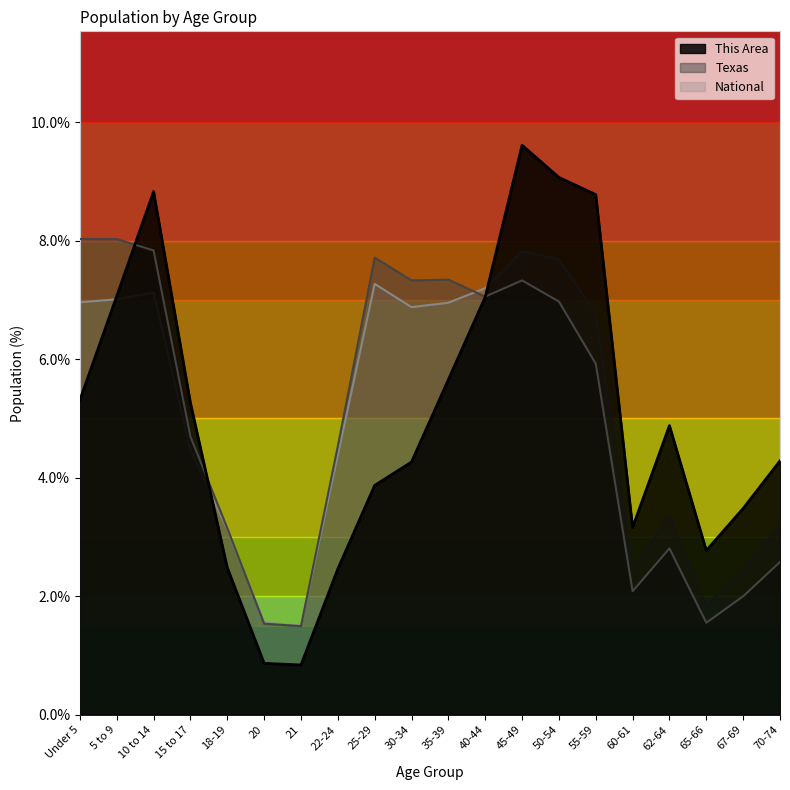

Is the value of National at 62-64 greater than the value of This Area at 60-61?

Yes